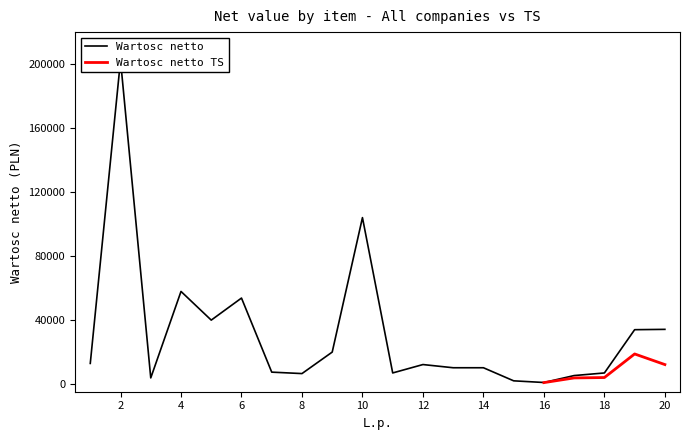

True or false: the data shows 12000.0 at 12.

True